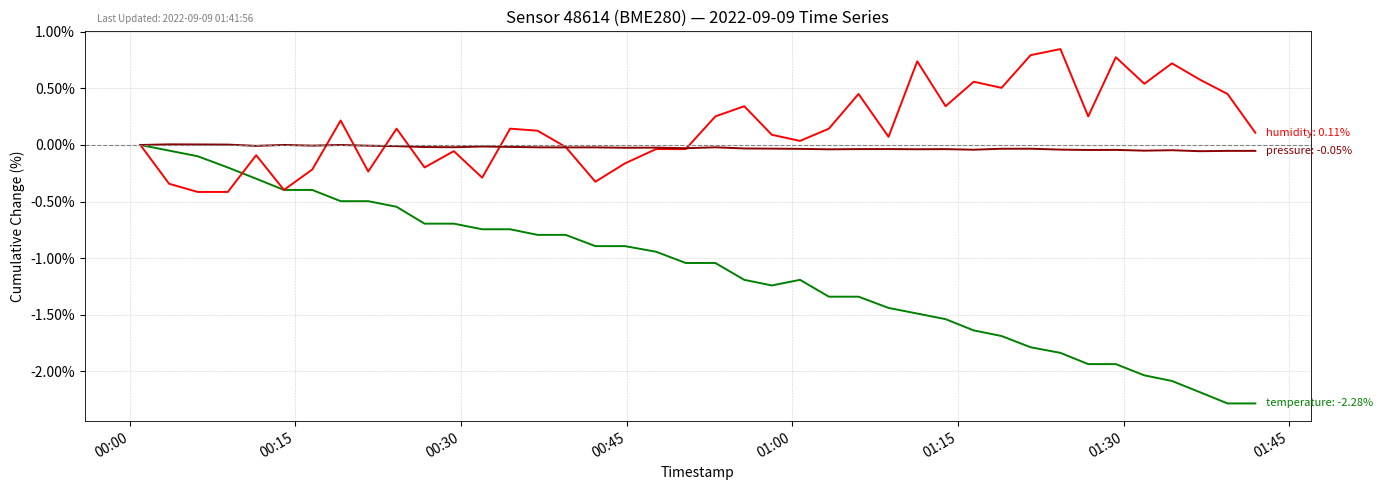

Is it true that pressure equals 0.0 at 00:30?

False